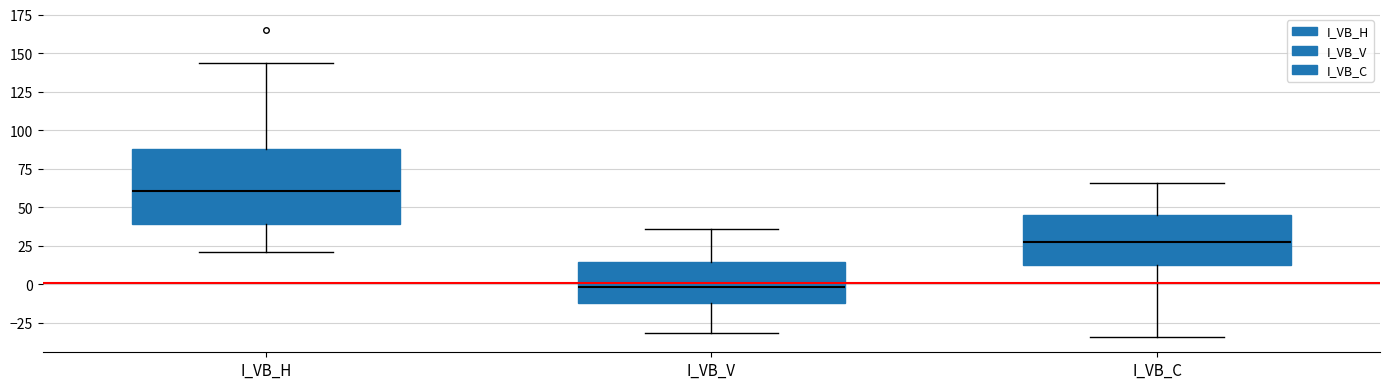

Comparing the boxes themselves (not the whiskers), which one is the tallest?

I_VB_H